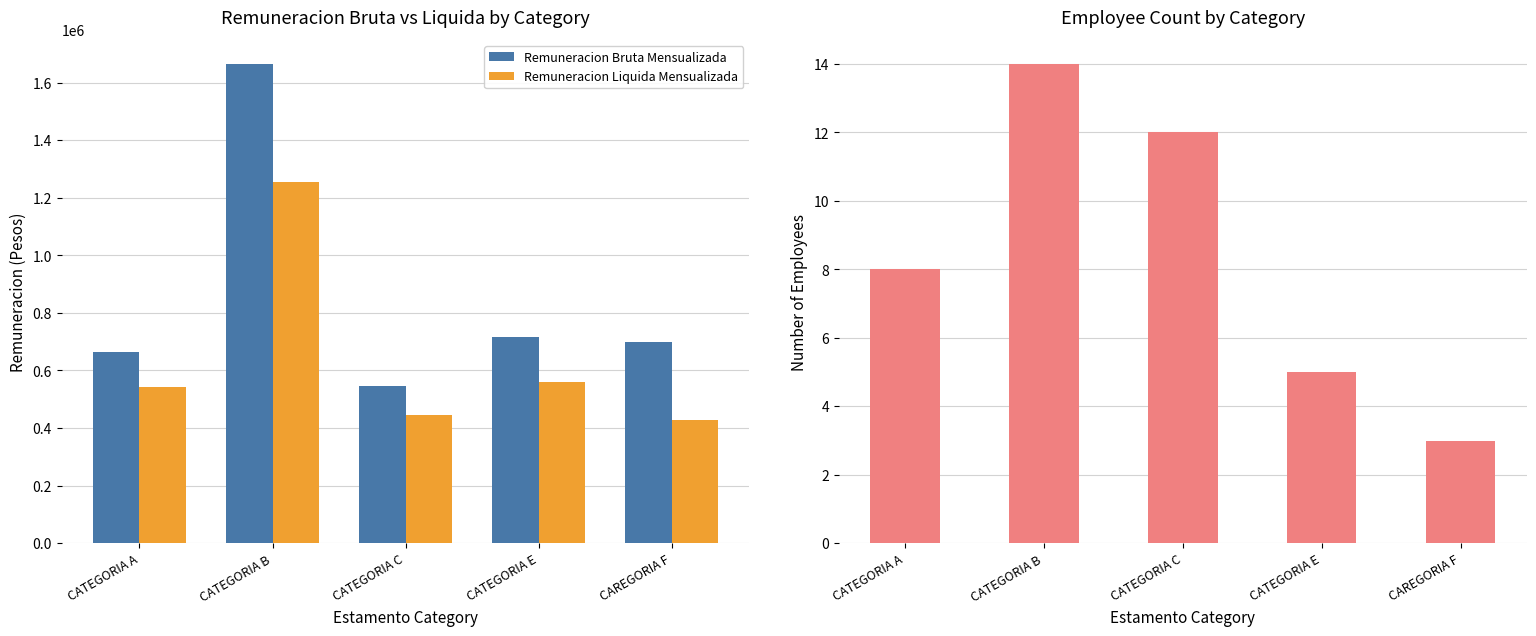

How many data points in Employee Count are less than 8?

2